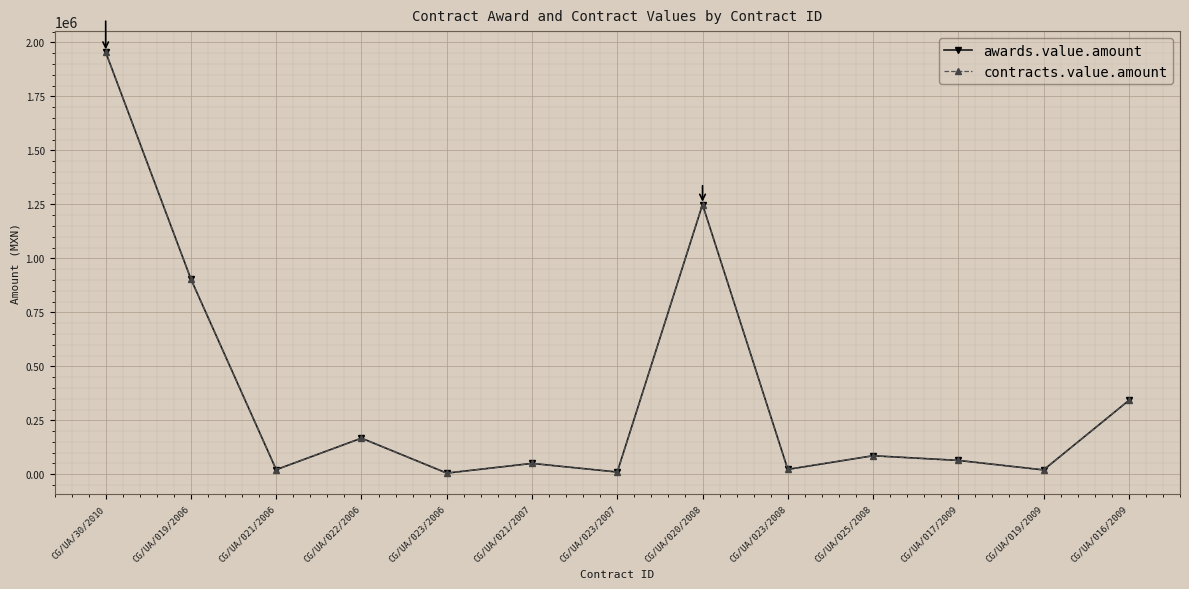

Does the chart have visible grid lines?

Yes